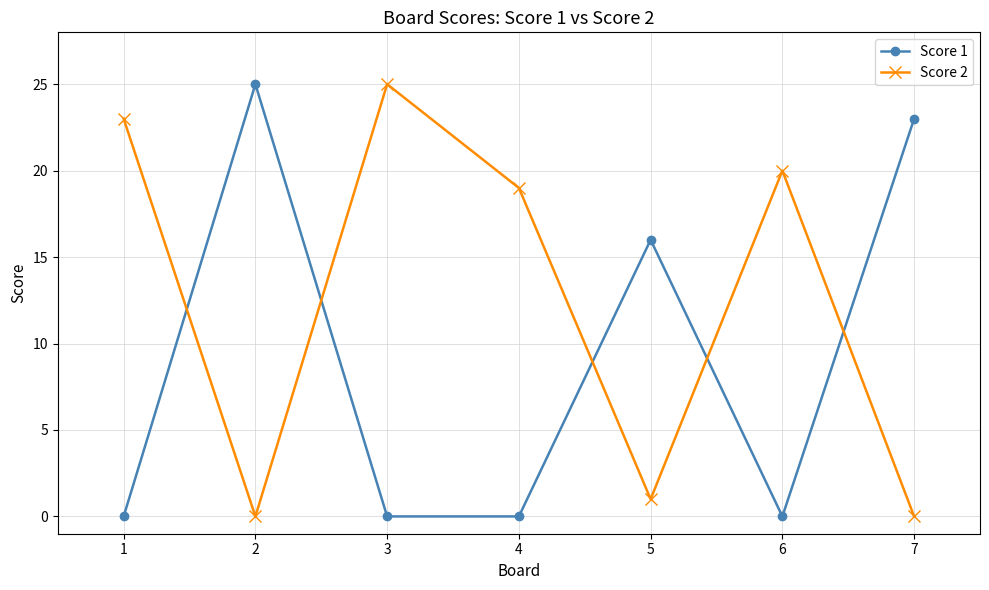

Does the chart have visible grid lines?

Yes